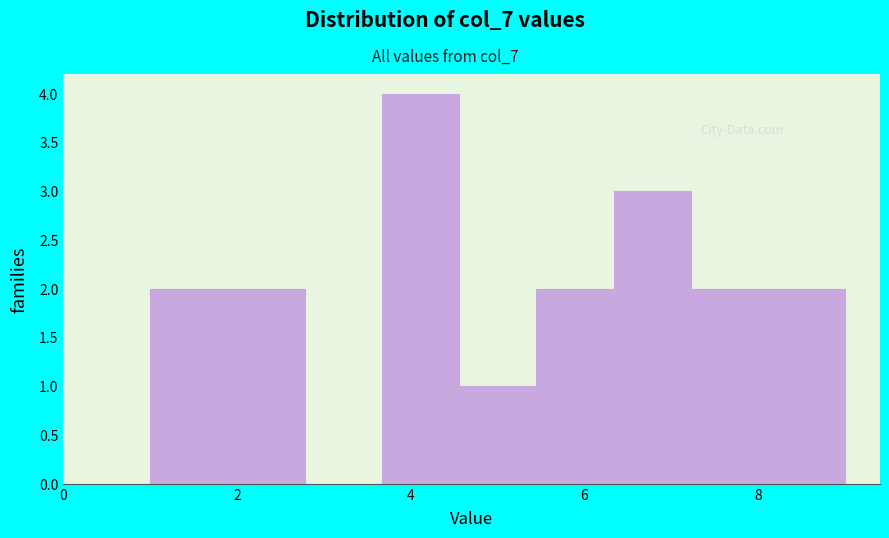

Which range on the x-axis has the tallest bar?

3.6 to 4.6